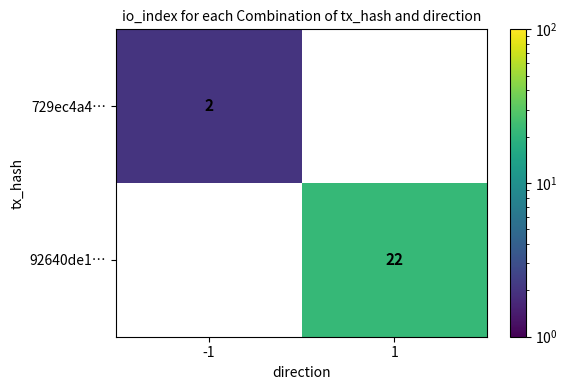

True or false: 729ec4a4… has a value of 2 at -1.

True